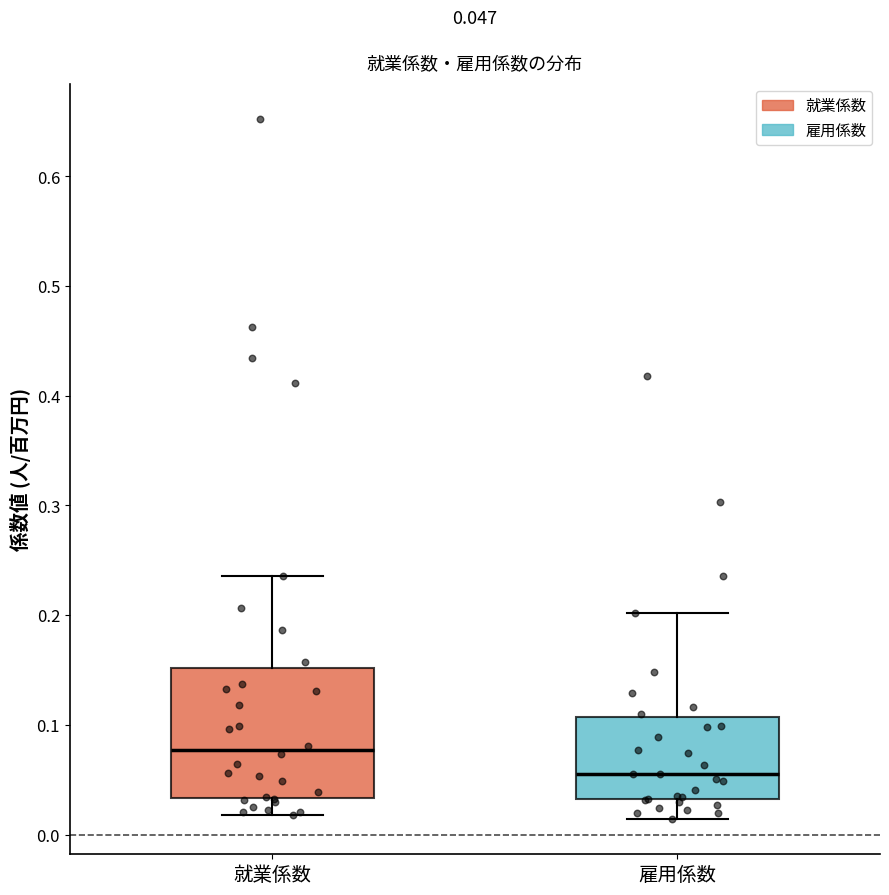

Which box is the tallest, from its lower edge to its upper edge?

就業係数